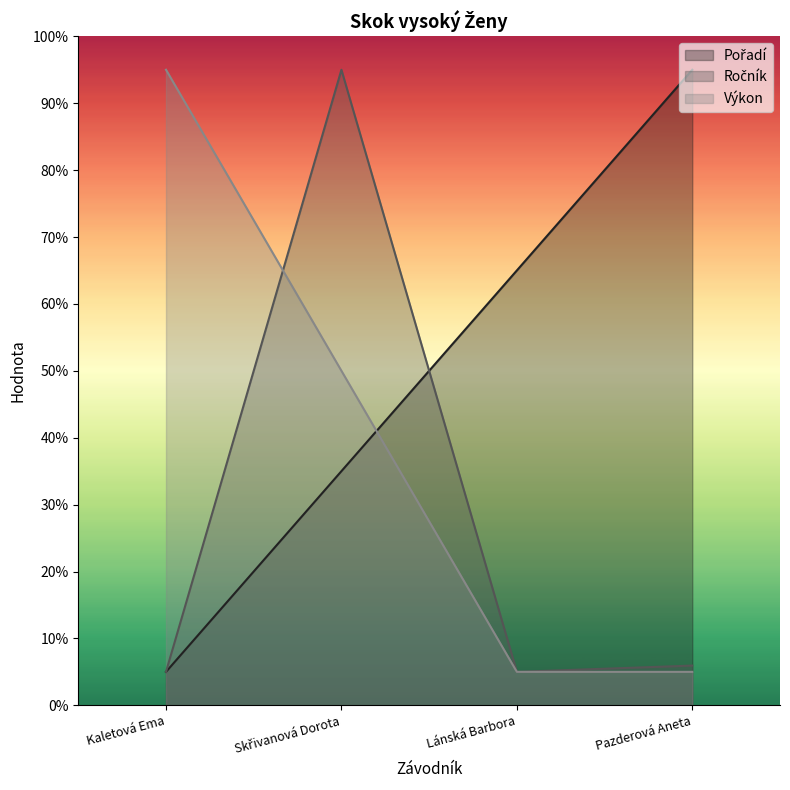

What is the difference between the maximum and minimum values in the Ročník series?

90.0